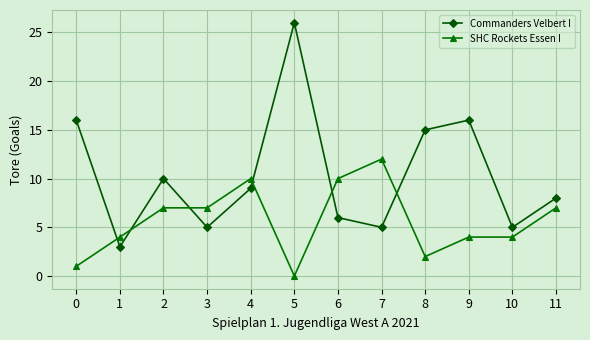

How many categories are shown in the chart?

12